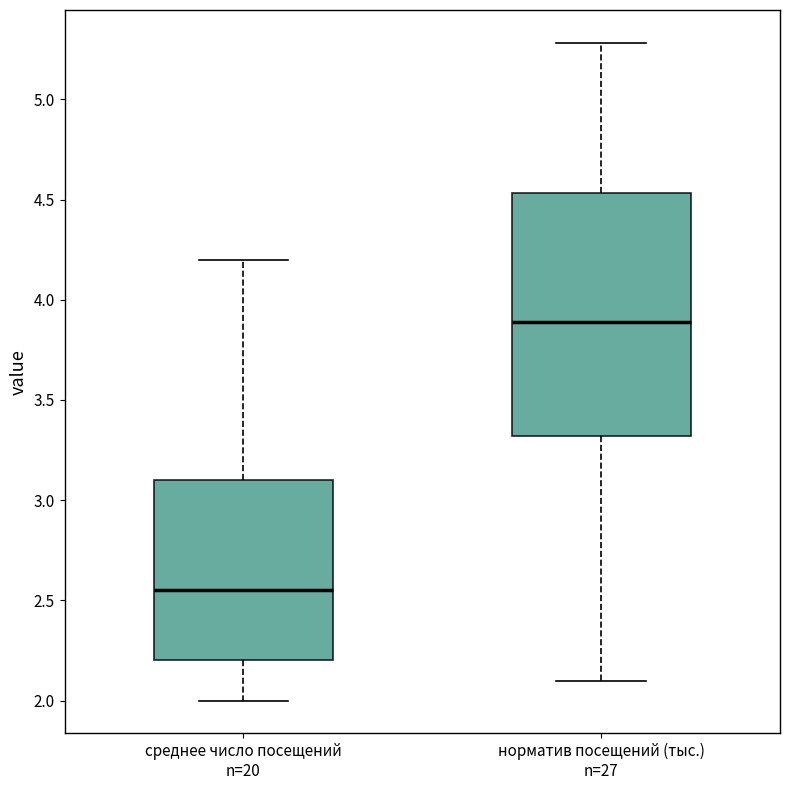

Reading left to right, transcribe this box plot: for each box, give where its median line is, the range the box spans, and where its two whiskers end, as read against the y-axis. The values are not printed on the chart, so give them approximately, as read against the axis.

среднее число посещений n=20: median 2.55, box 2.20 to 3.10, whiskers 2.00 to 4.20
норматив посещений (тыс.) n=27: median 3.90, box 3.30 to 4.55, whiskers 2.10 to 5.30